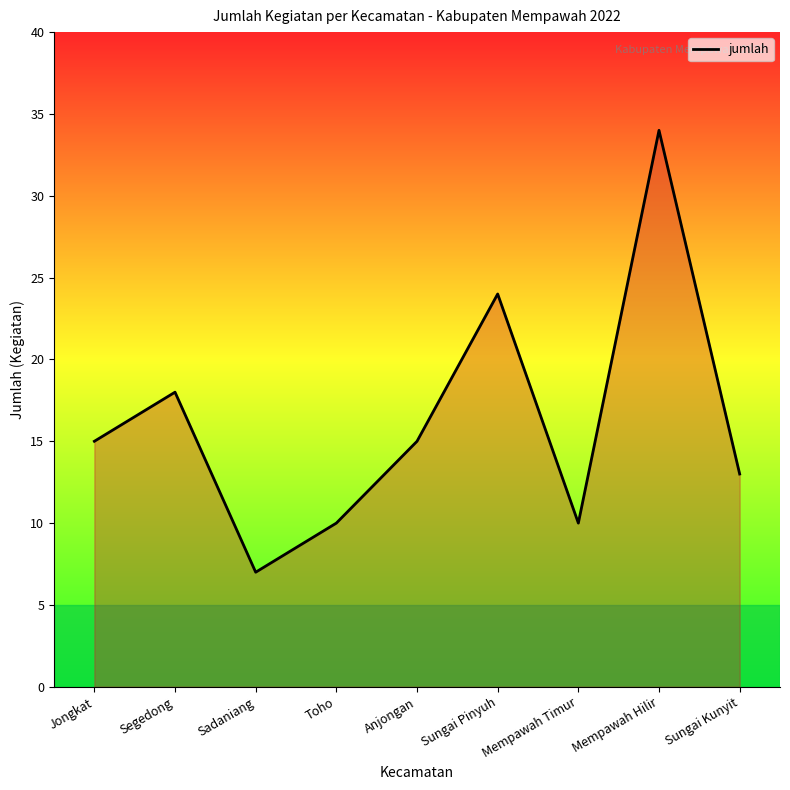

What value does the data have at Anjongan?

15